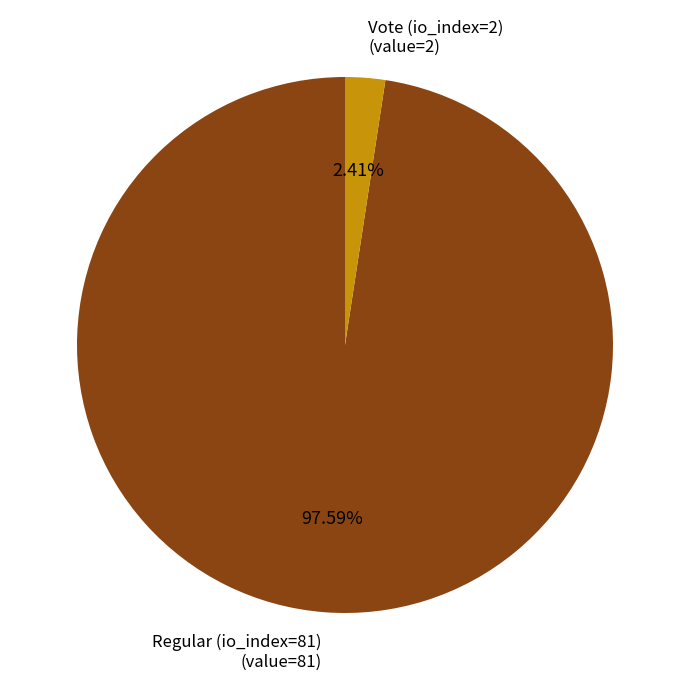

Is there a majority slice in this chart?

Yes